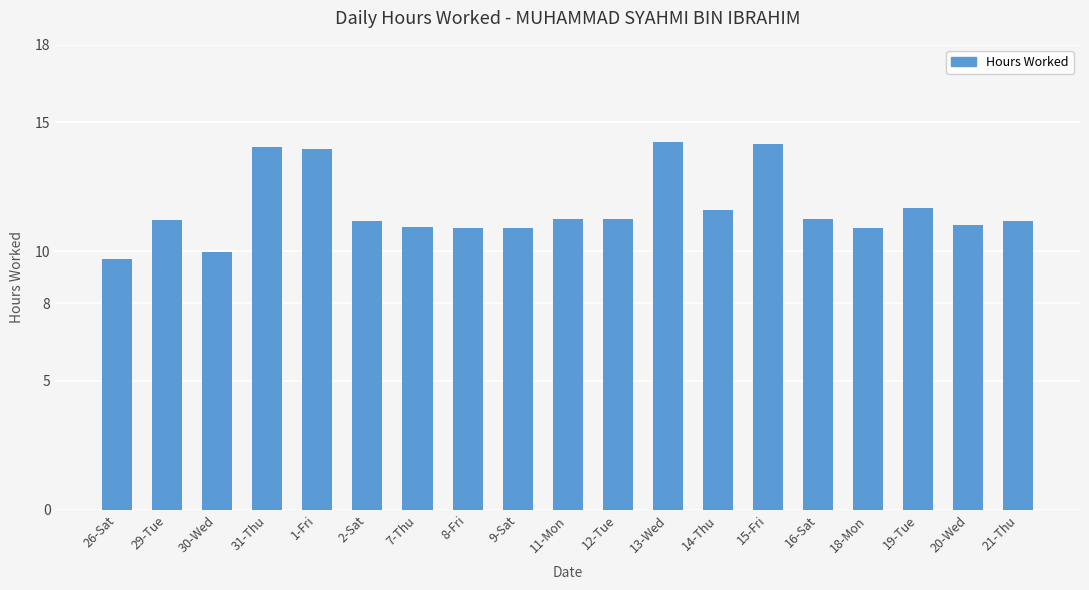

What is the label of the 6th bar from the left?

2-Sat